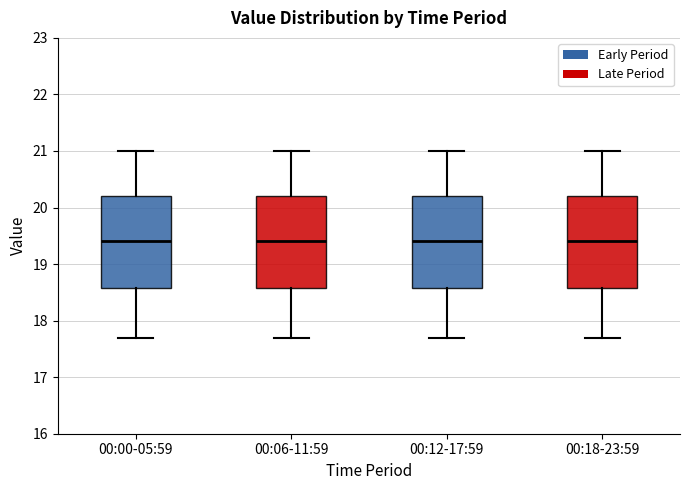

Reading left to right, read every box against the y-axis: the position of its median line, the range the box covers, and the ends of its whiskers. The values are not printed on the chart, so give them approximately, as read against the axis.

00:00-05:59: median 19.4, box 18.6 to 20.2, whiskers 17.7 to 21.0
00:06-11:59: median 19.4, box 18.6 to 20.2, whiskers 17.7 to 21.0
00:12-17:59: median 19.4, box 18.6 to 20.2, whiskers 17.7 to 21.0
00:18-23:59: median 19.4, box 18.6 to 20.2, whiskers 17.7 to 21.0